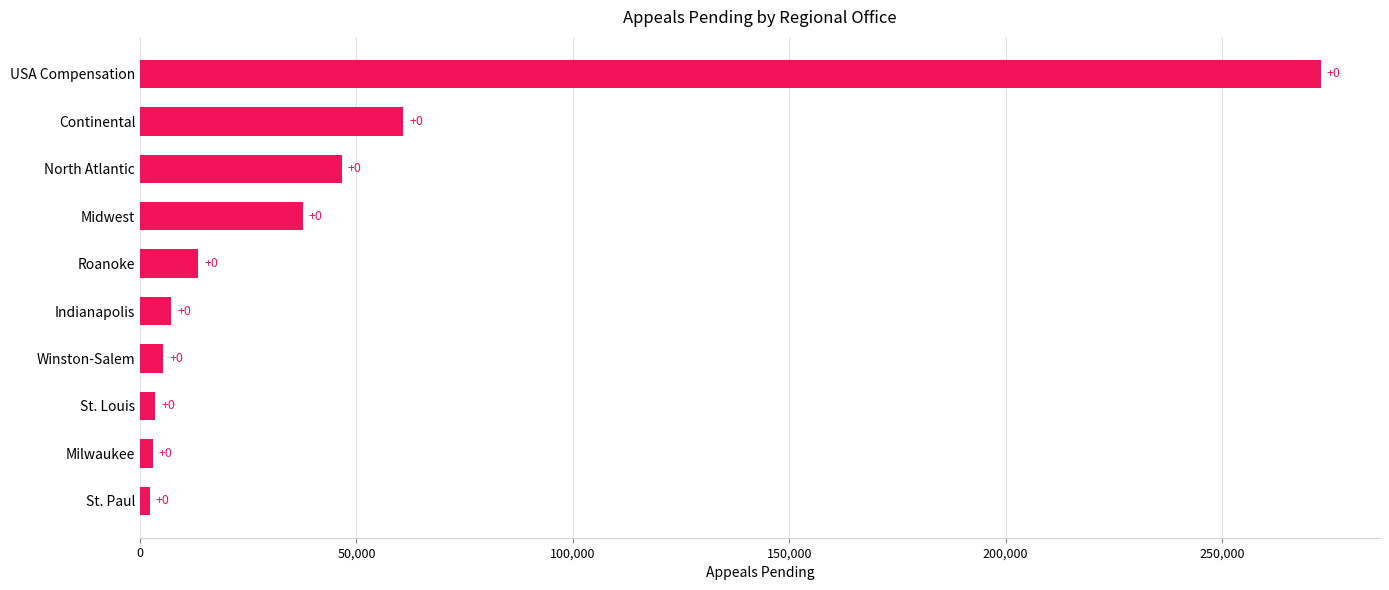

How many bars are there in total?

10